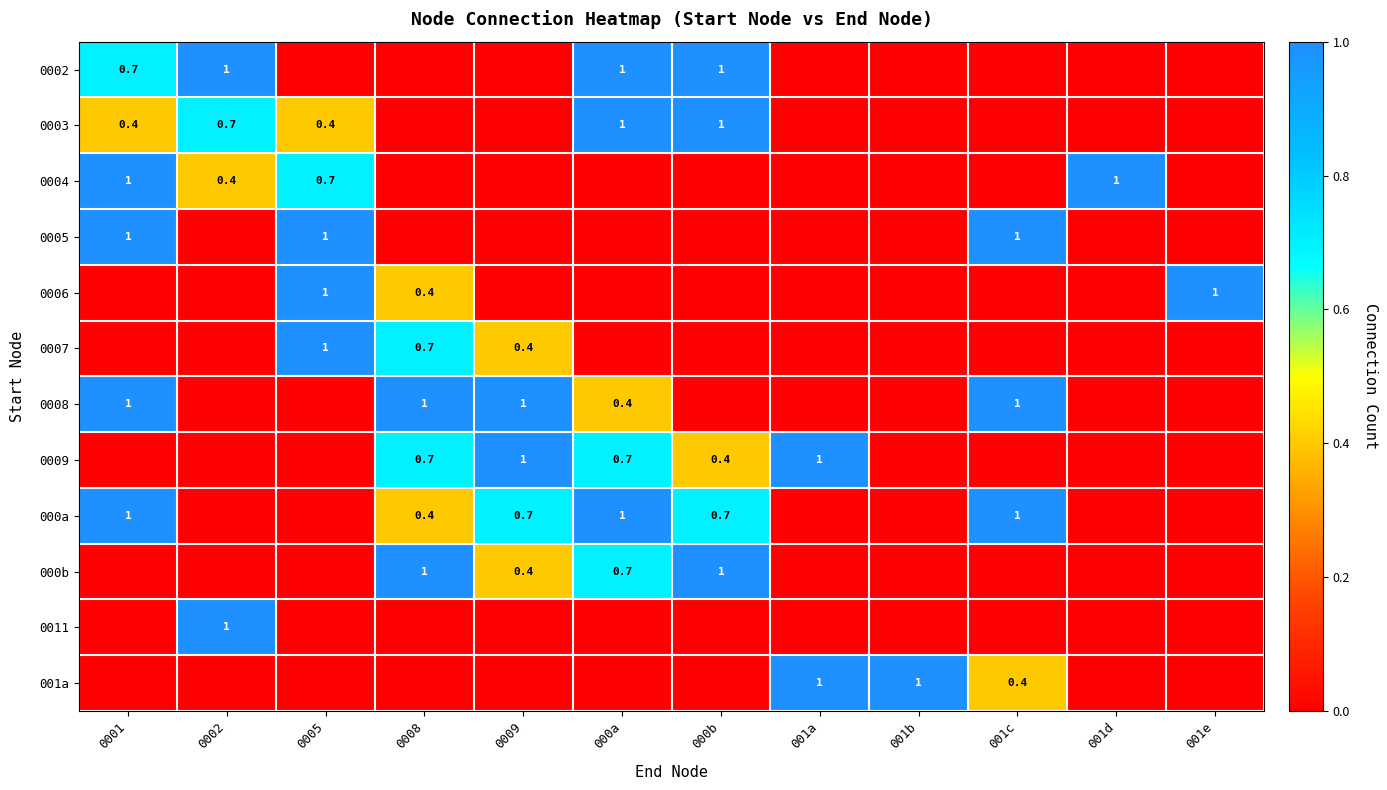

At how many categories does at least one series exceed 0?

12